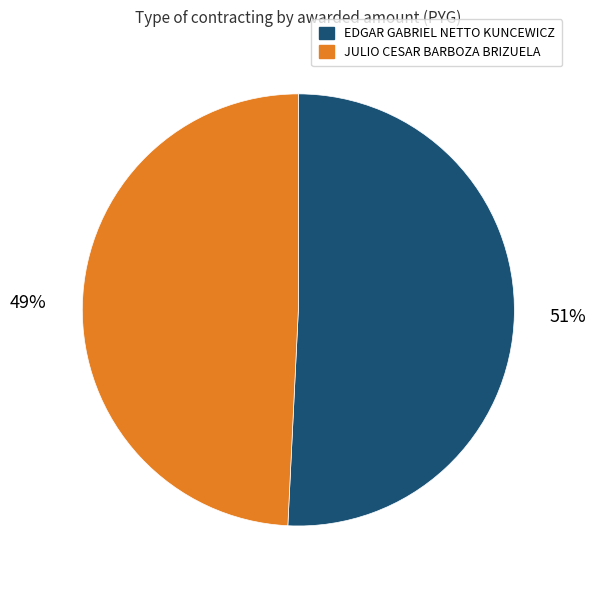

To the nearest percent, what percentage of the pie is EDGAR GABRIEL NETTO KUNCEWICZ?

51%